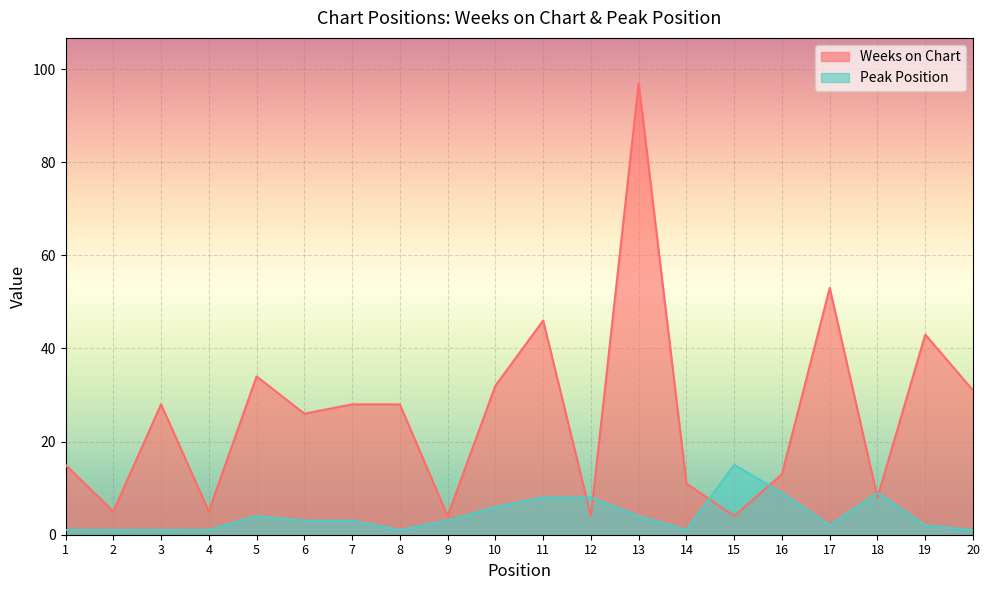

At which category does Peak Position reach its first local peak?

5